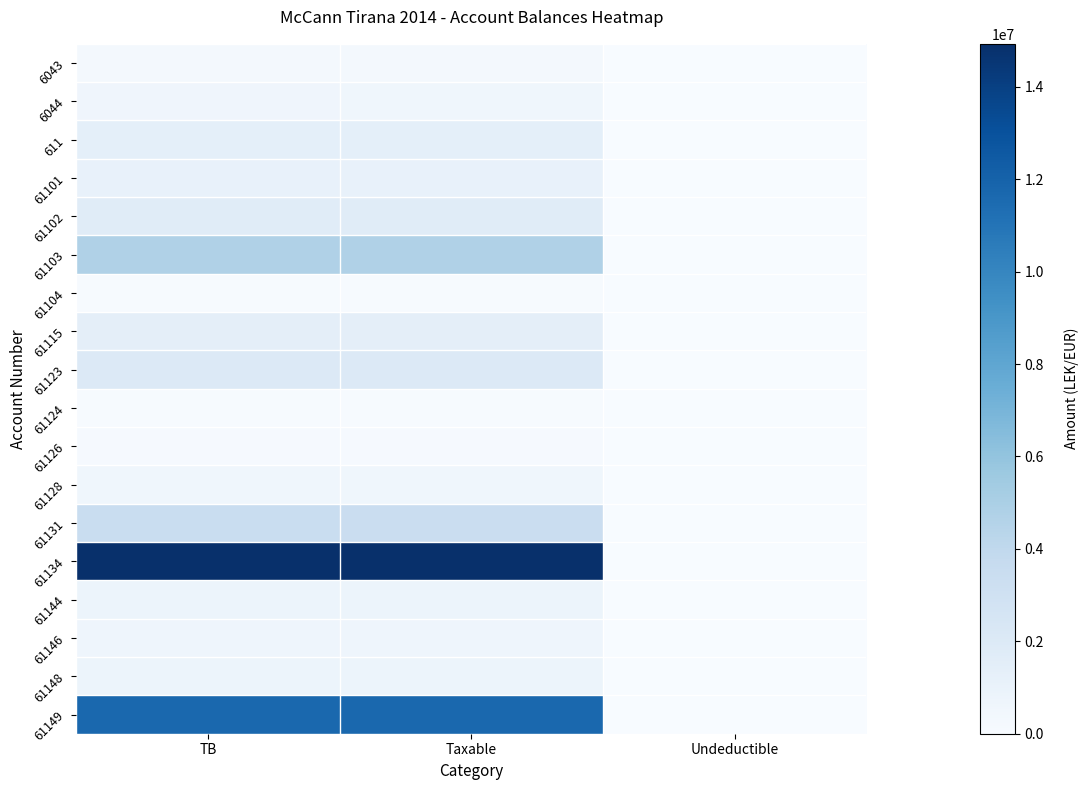

Which series changed the most between TB and Undeductible?

61134